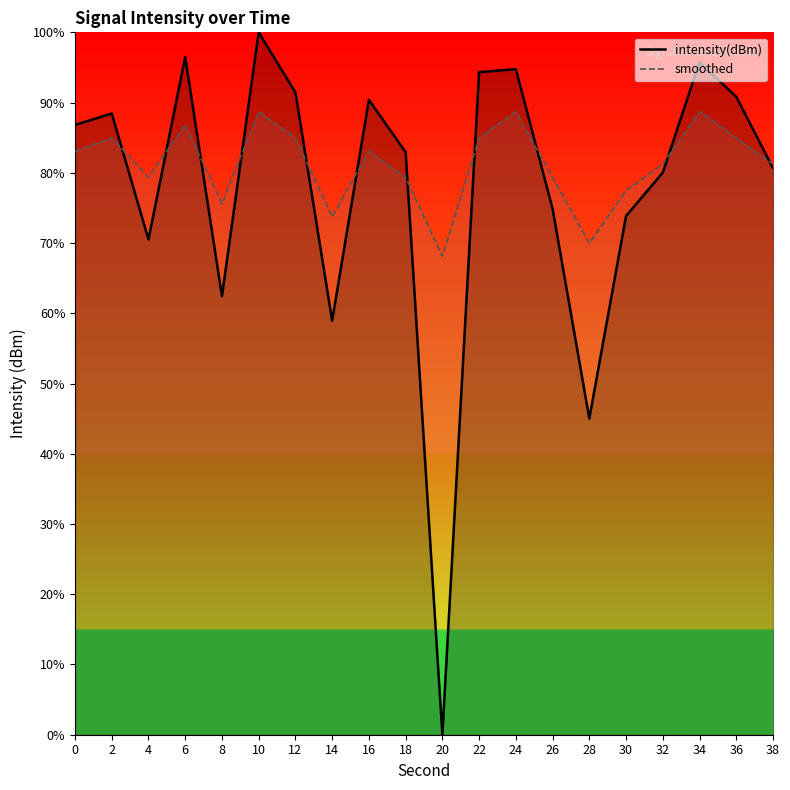

What value does the intensity(dBm) series have at 22?

94.3